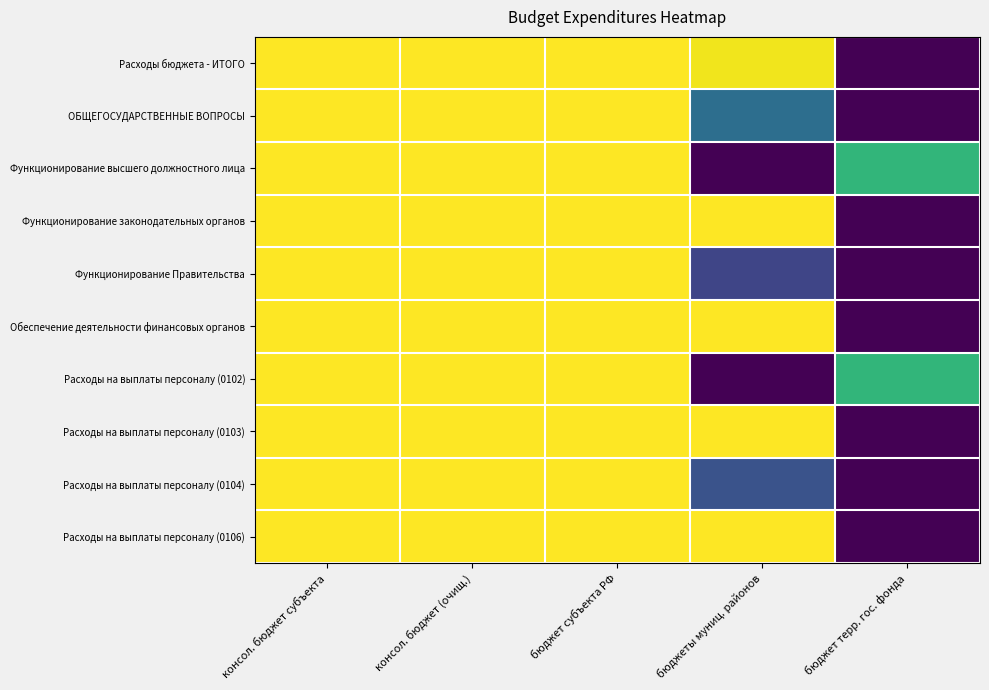

How many series are shown in this chart?

10